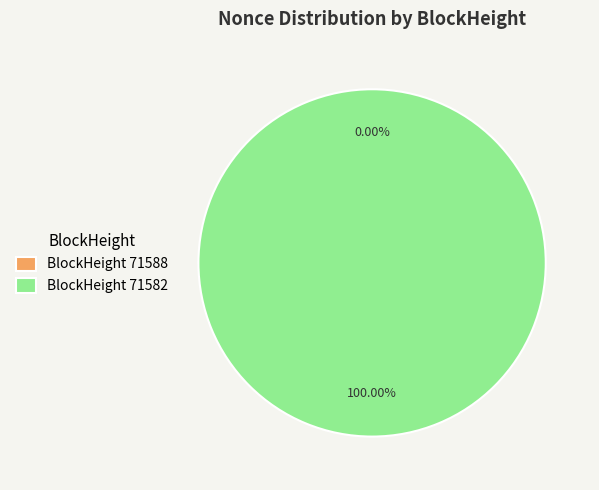

What percentage do 71582 and 71588 together represent?

100.0%